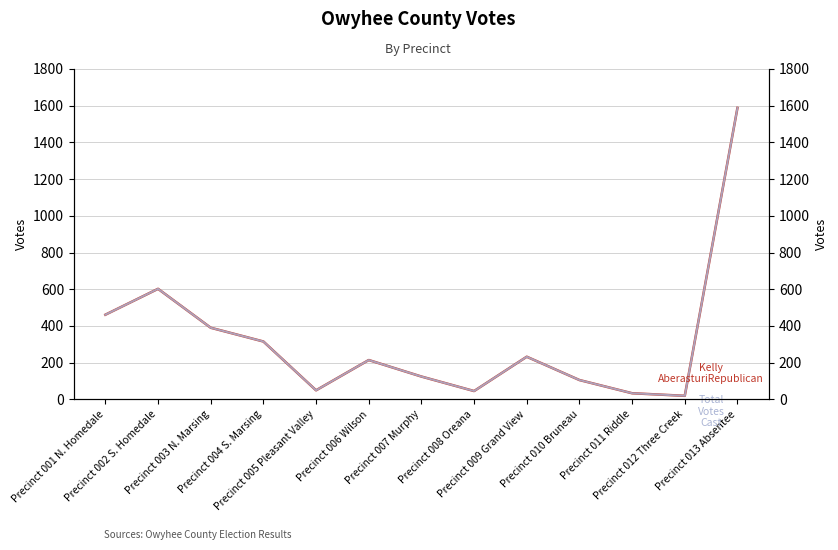

At which category is the sum across all series the highest?

Precinct 013 Absentee